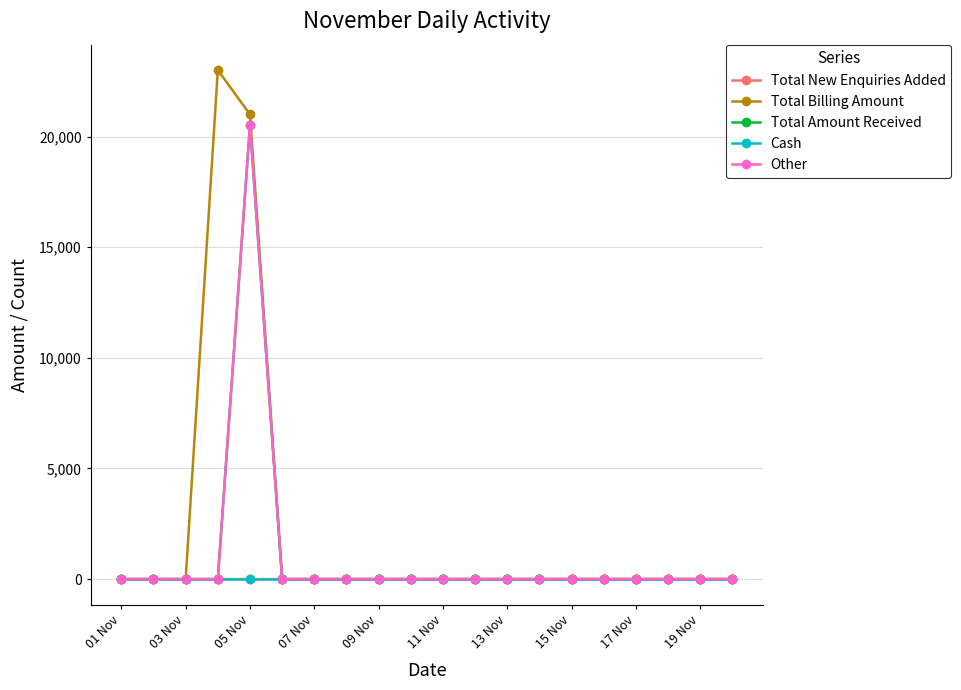

Does the chart have visible grid lines?

Yes